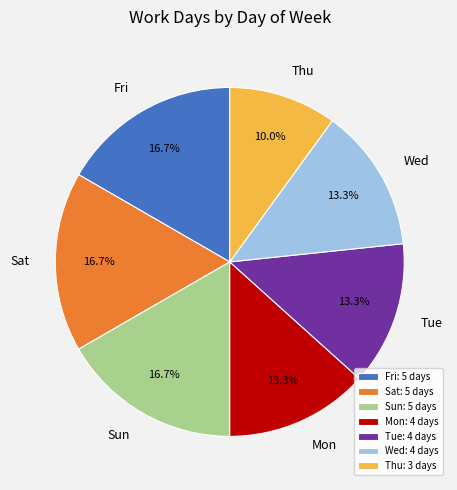

True or false: Sat accounts for 4% of the total.

False